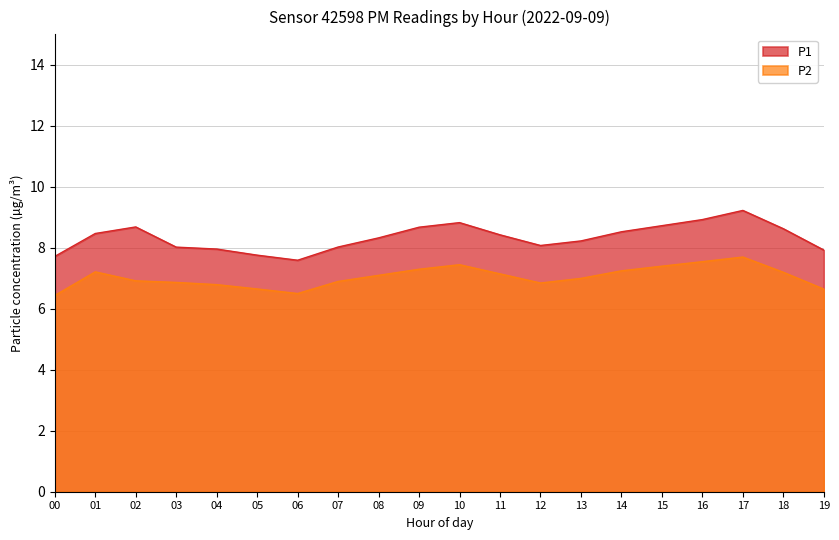

What is the difference between the P1 values at 10 and 07?

0.8